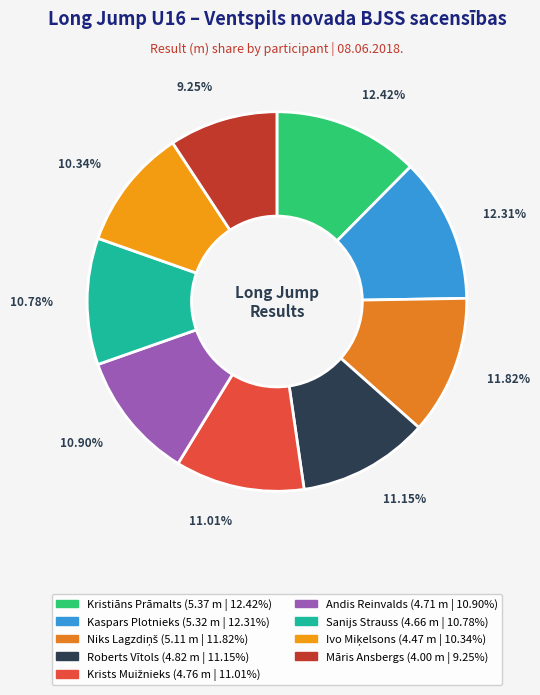

Approximately how many times larger is the value at Niks Lagzdiņš compared to Ivo Miķelsons?

1.1